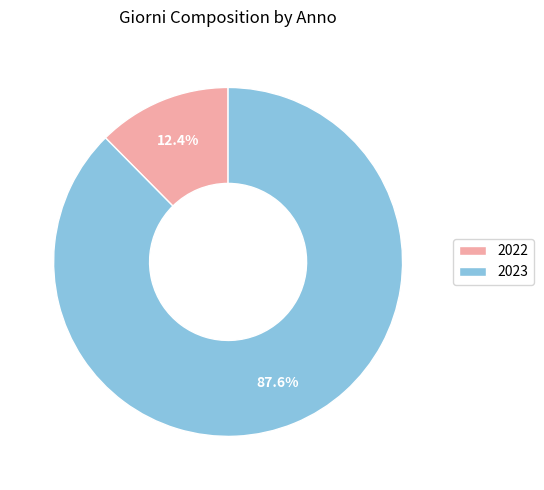

What is the largest slice in the pie chart?

2023